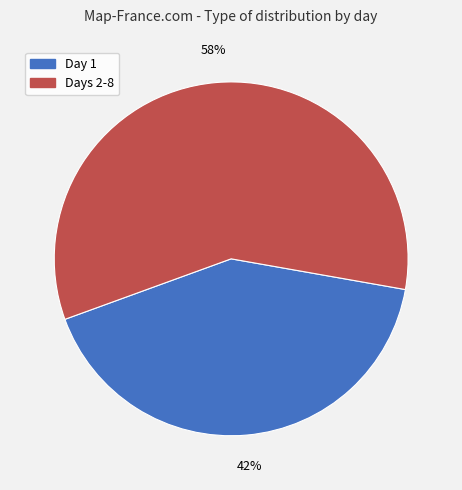

Does any single category account for the majority?

Yes